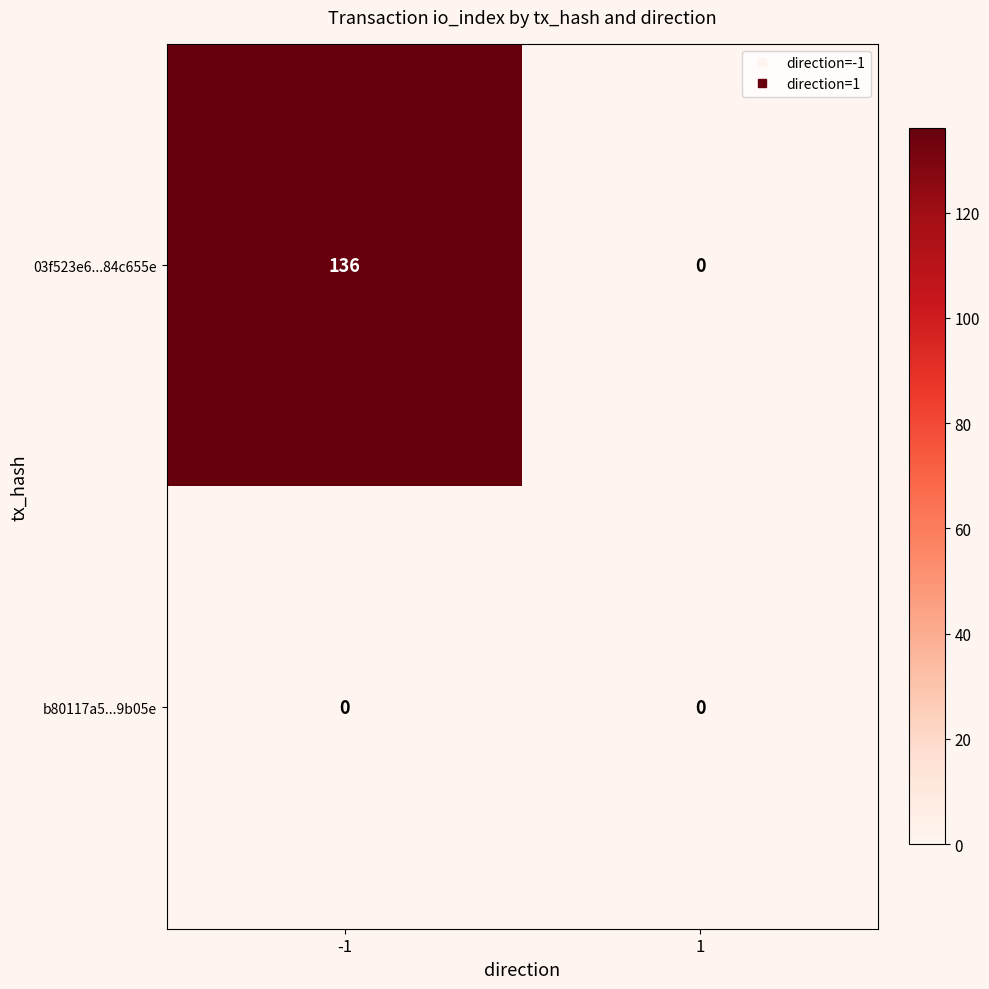

Reading right to left, transcribe all the data shown in this chart.

03f523e6...84c655e: 1=0	-1=136
b80117a5...9b05e: 1=0	-1=0